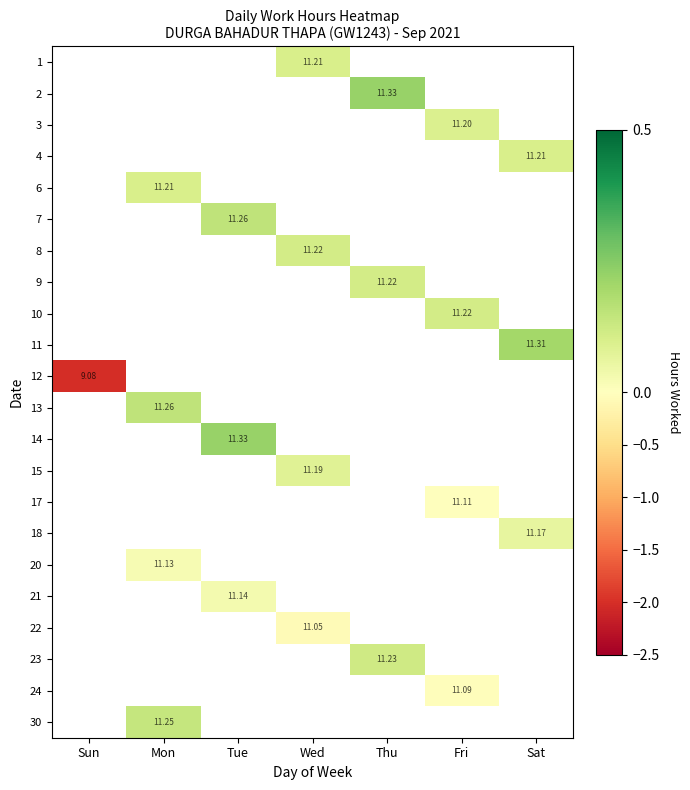

True or false: 6 has a value of 0.1 at Mon.

True